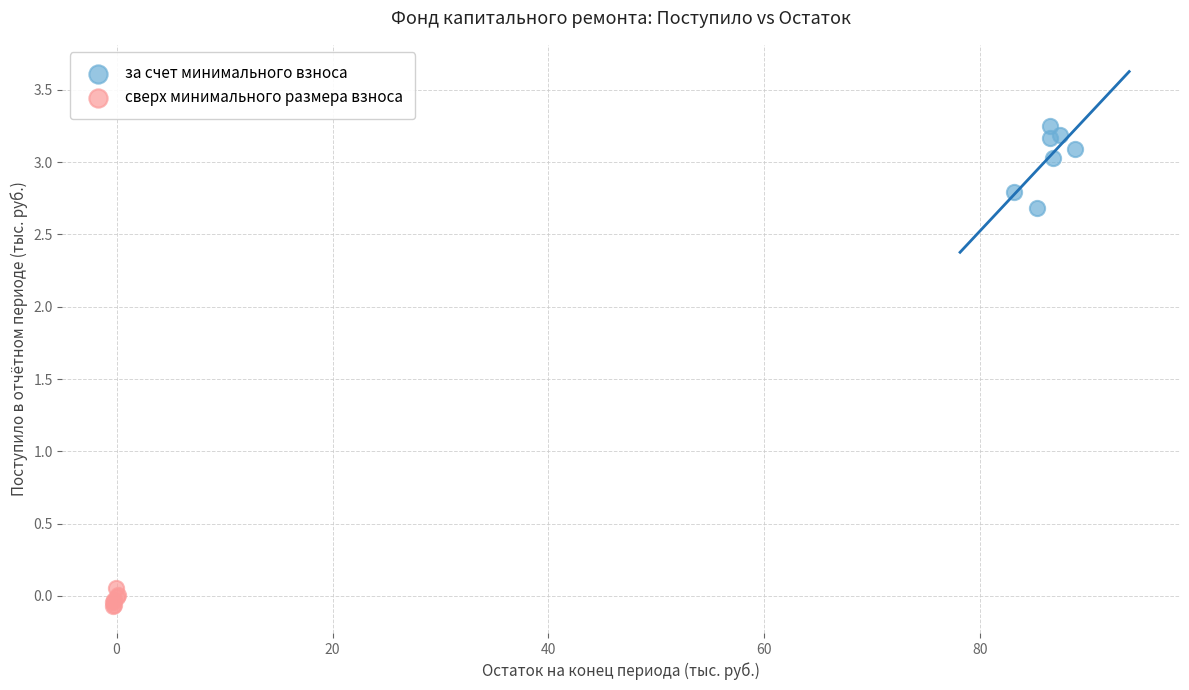

Which series contains the highest Y value?

за счет минимального взноса